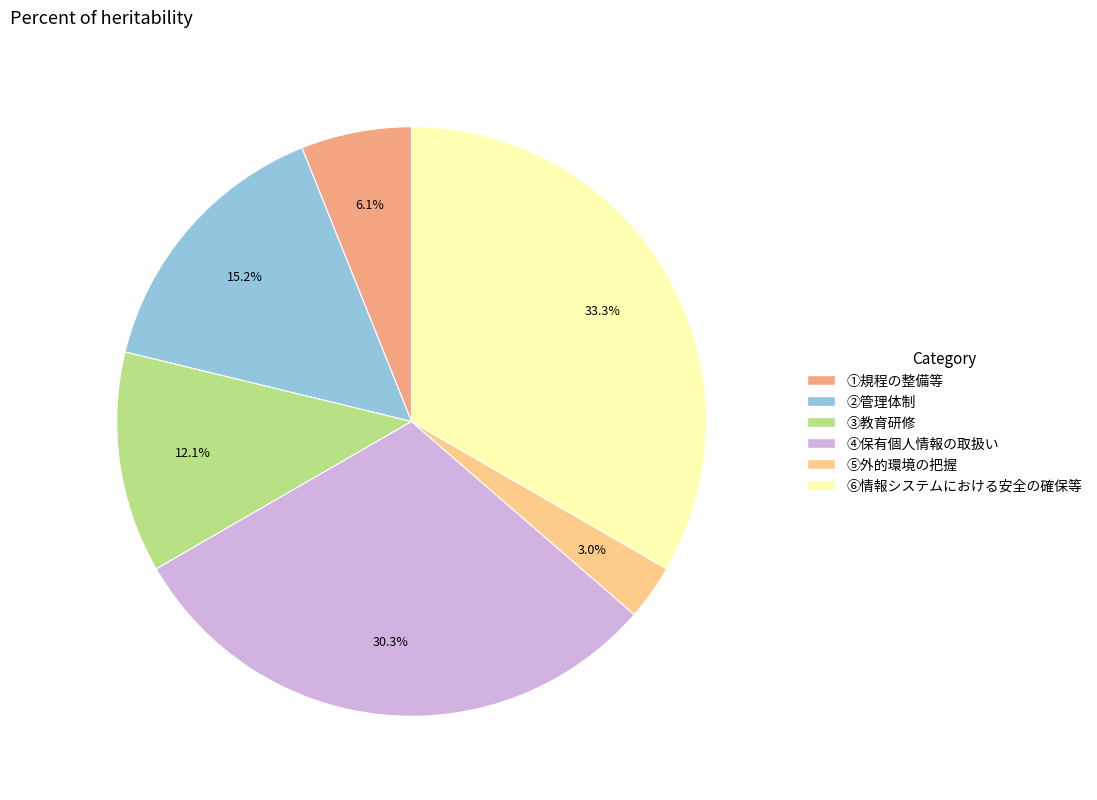

To the nearest percent, what is the combined percentage of ⑤外的環境の把握 and ①規程の整備等?

9%